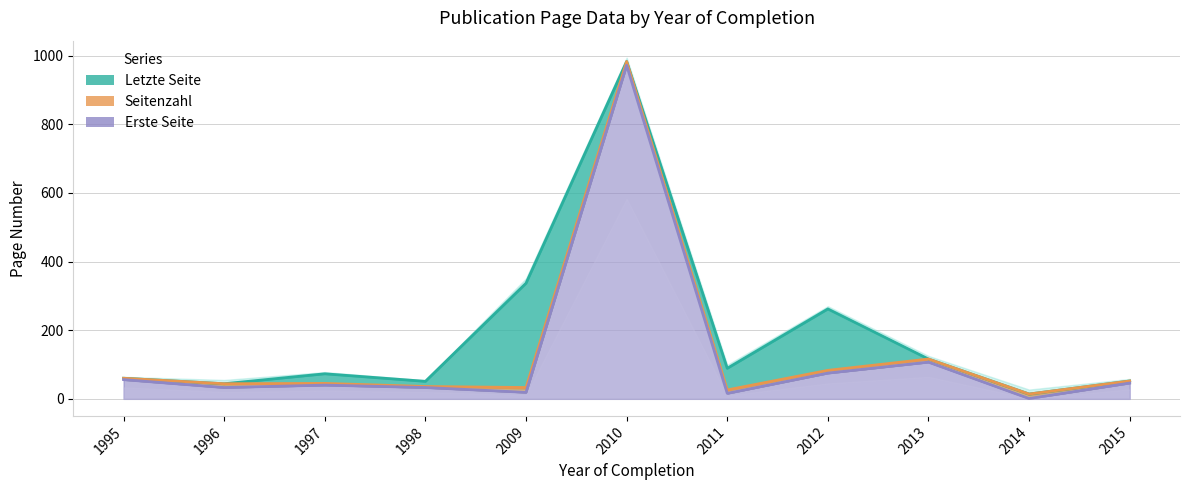

At which label is Letzte Seite closest to 498?

2009